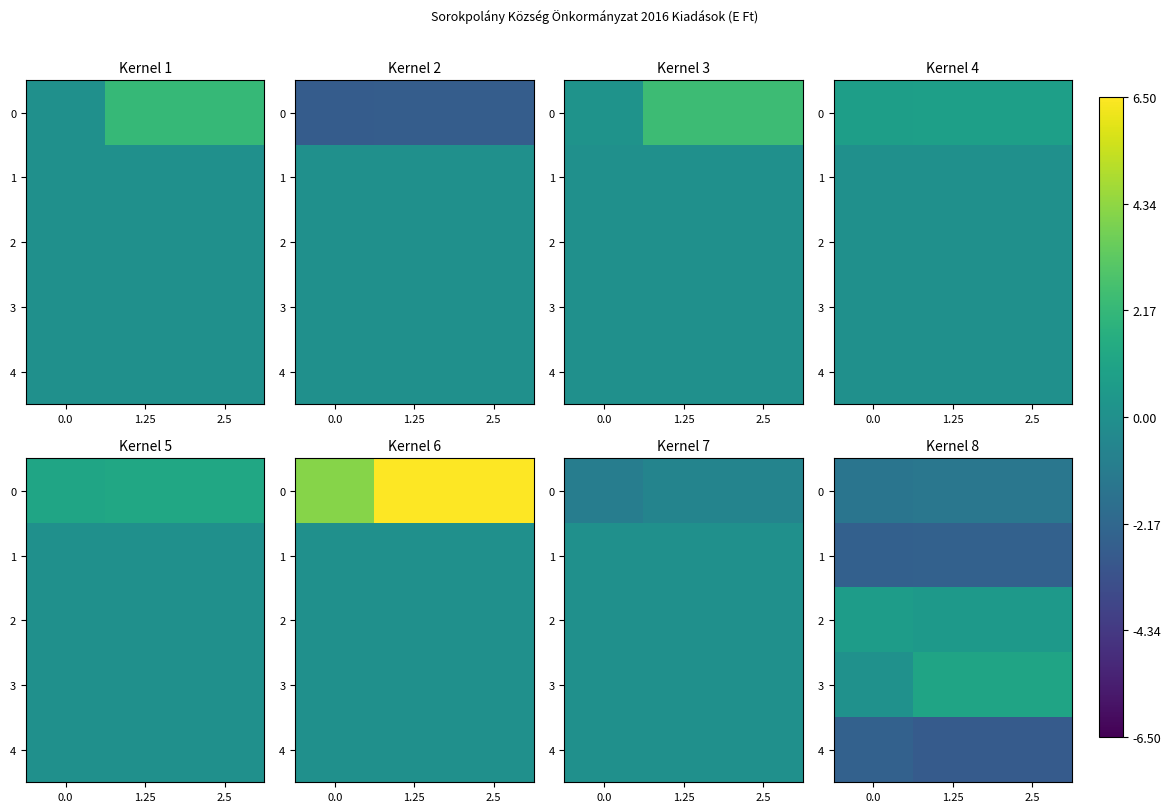

How many series are shown in this chart?

5